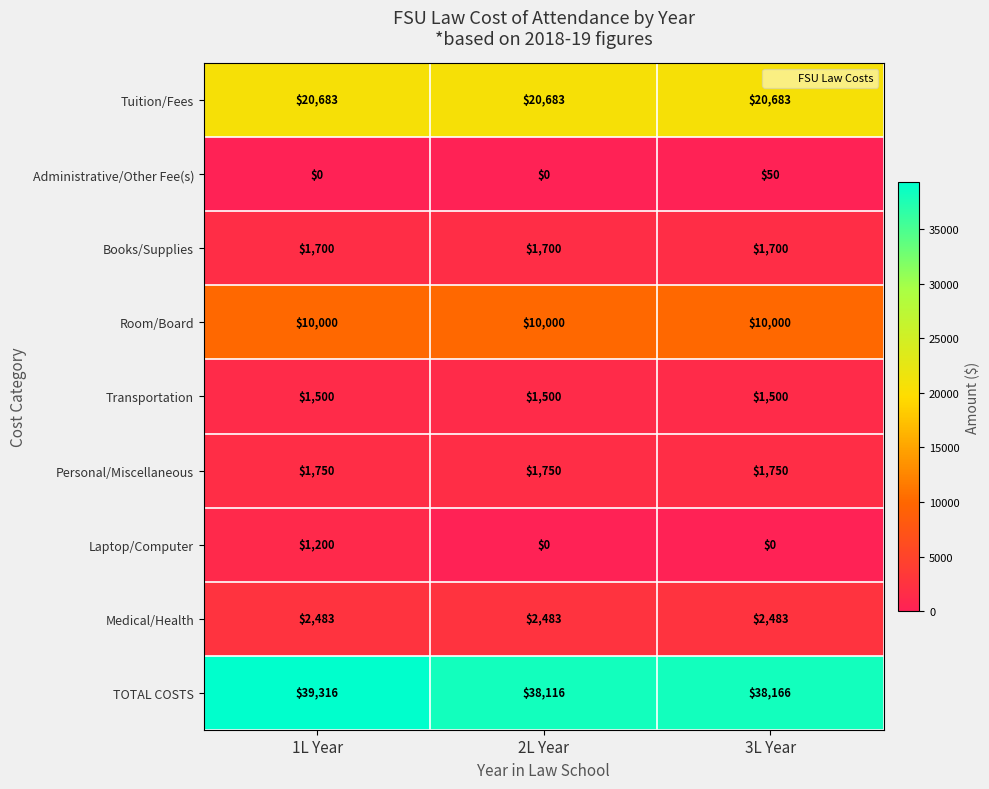

What is the average value of the TOTAL COSTS series?

38533